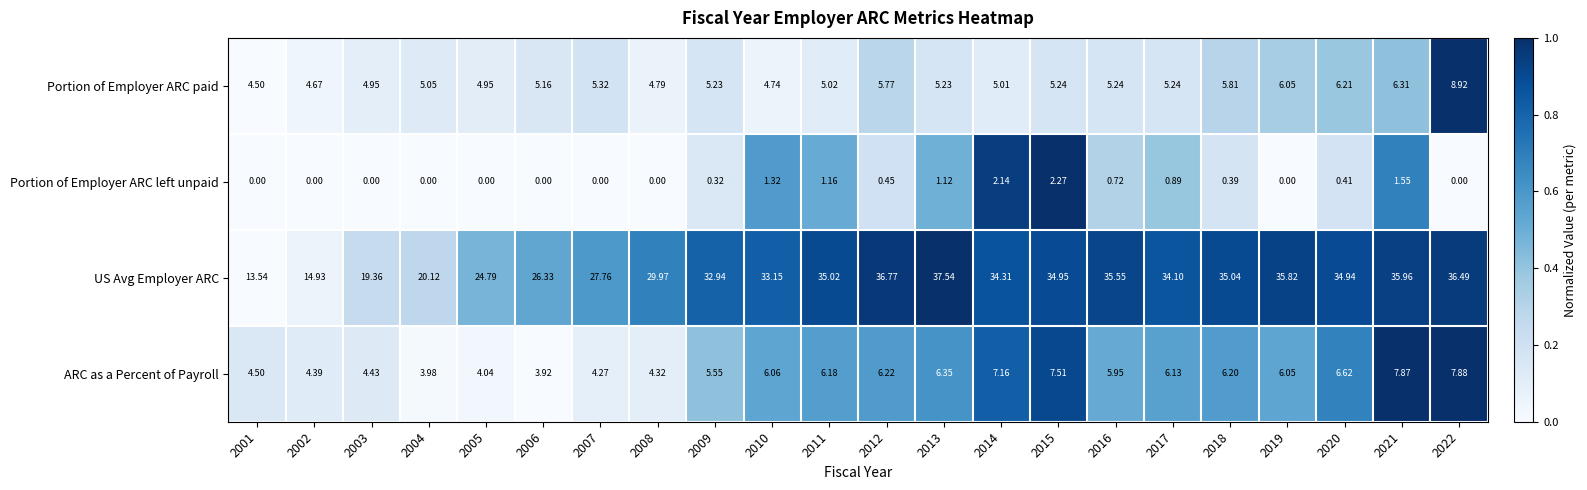

Rank the series at 2004 from highest to lowest value.

US Avg Employer ARC, Portion of Employer ARC paid, ARC as a Percent of Payroll, Portion of Employer ARC left unpaid